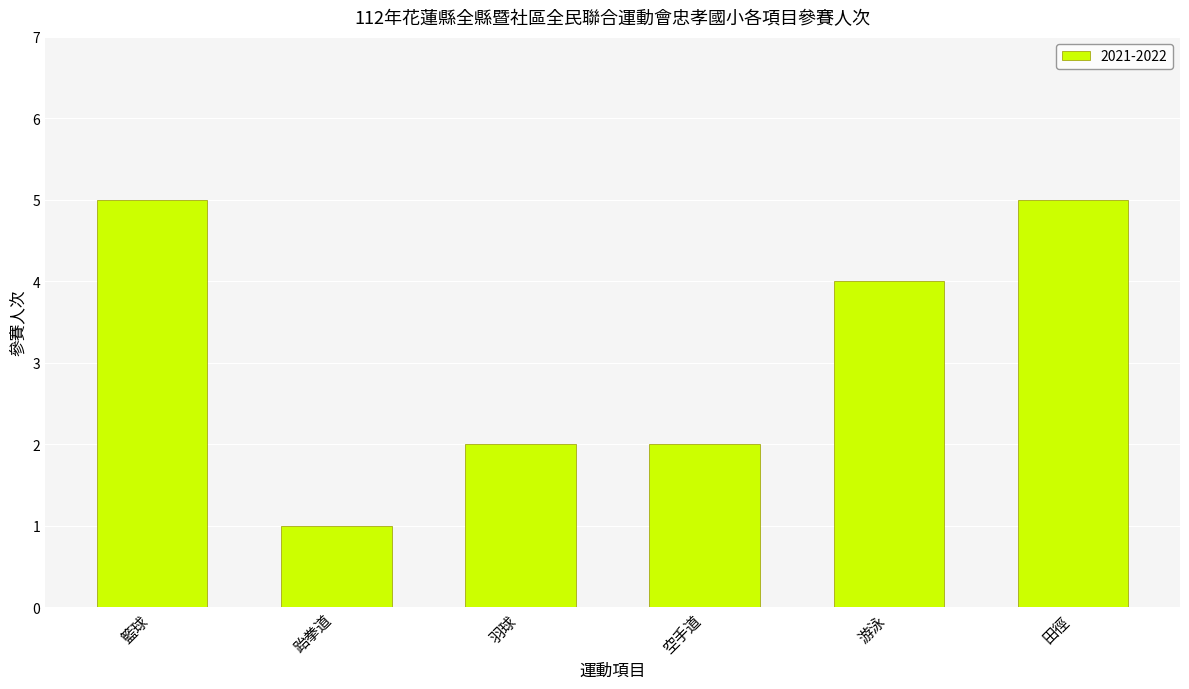

How many bars are there in total?

6